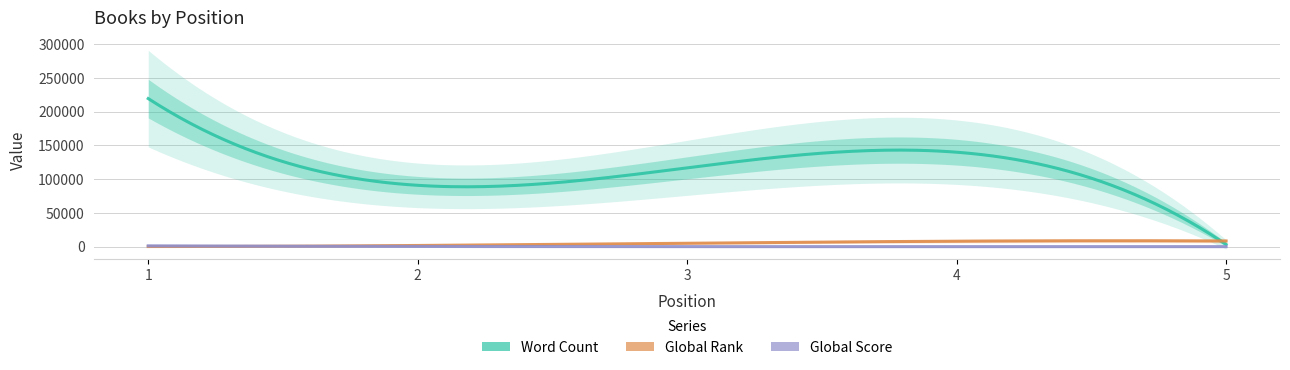

How many times do Global Score and Global Rank cross each other?

1